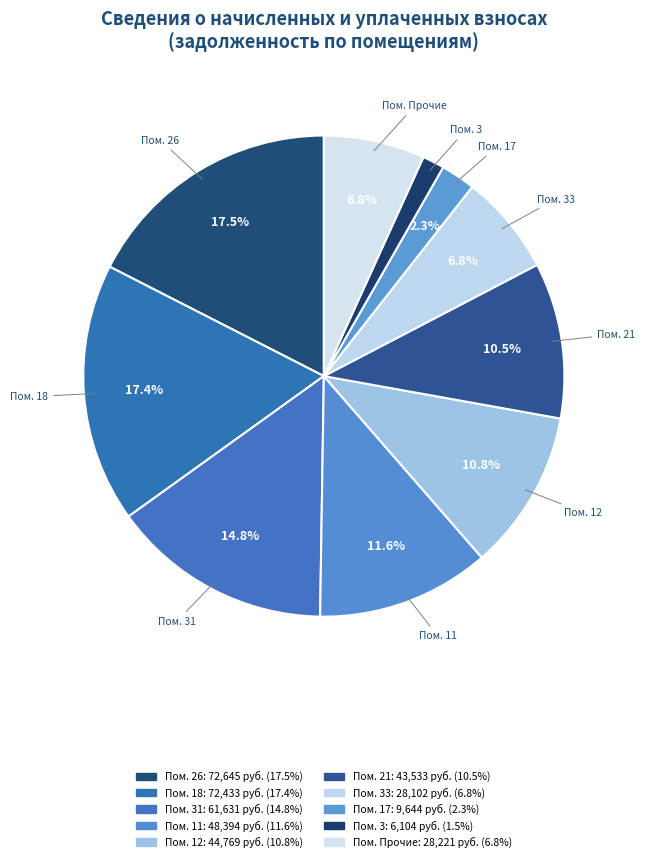

How many segments does this pie chart have?

10